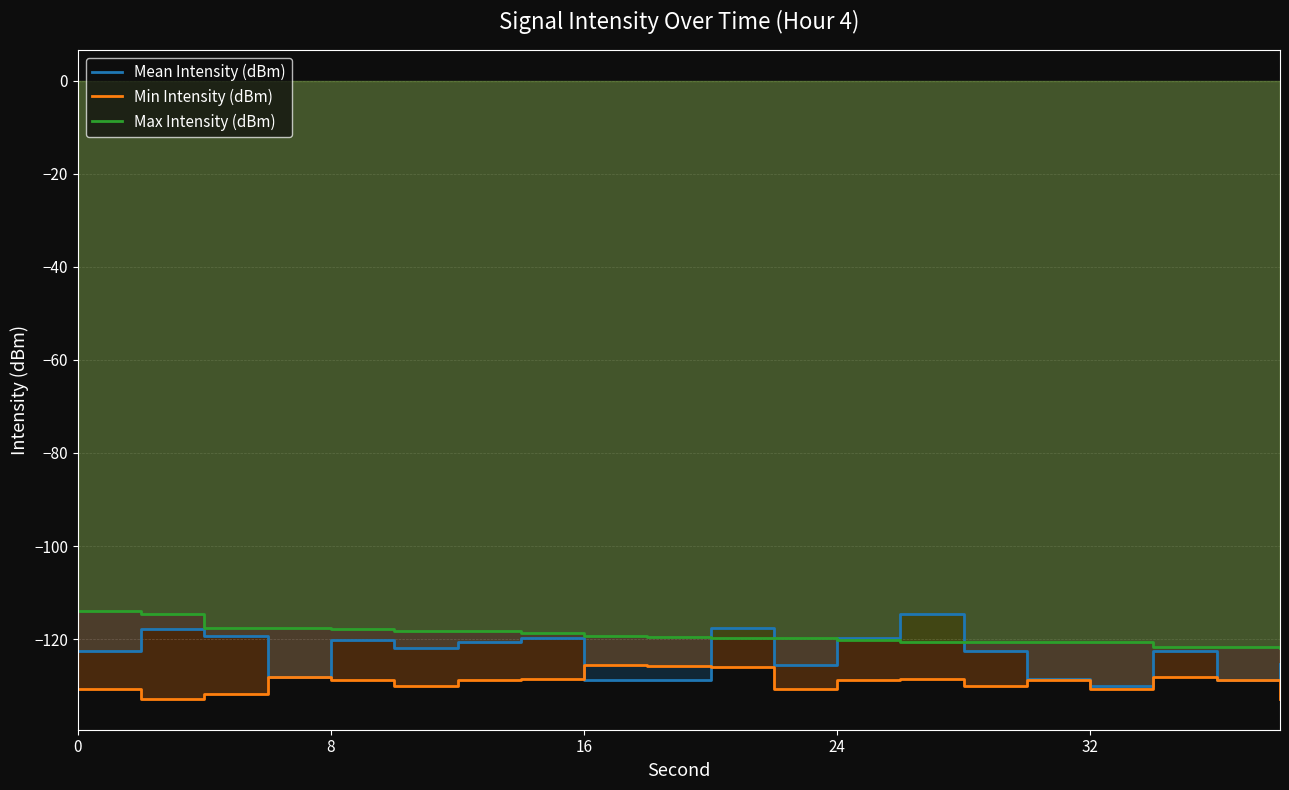

Does the chart have visible grid lines?

Yes